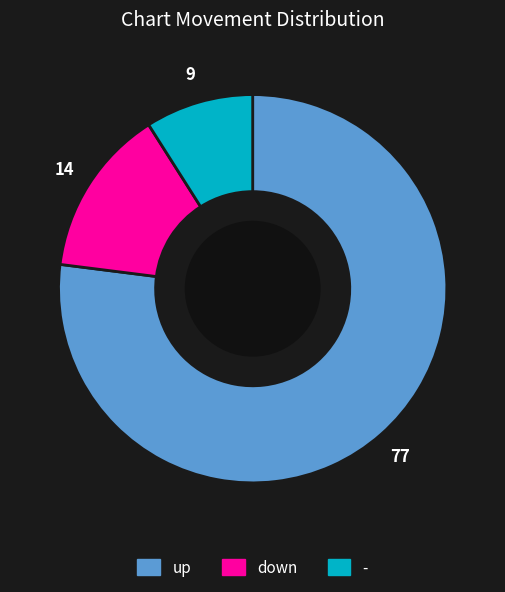

Which category has the smallest portion of the pie?

-